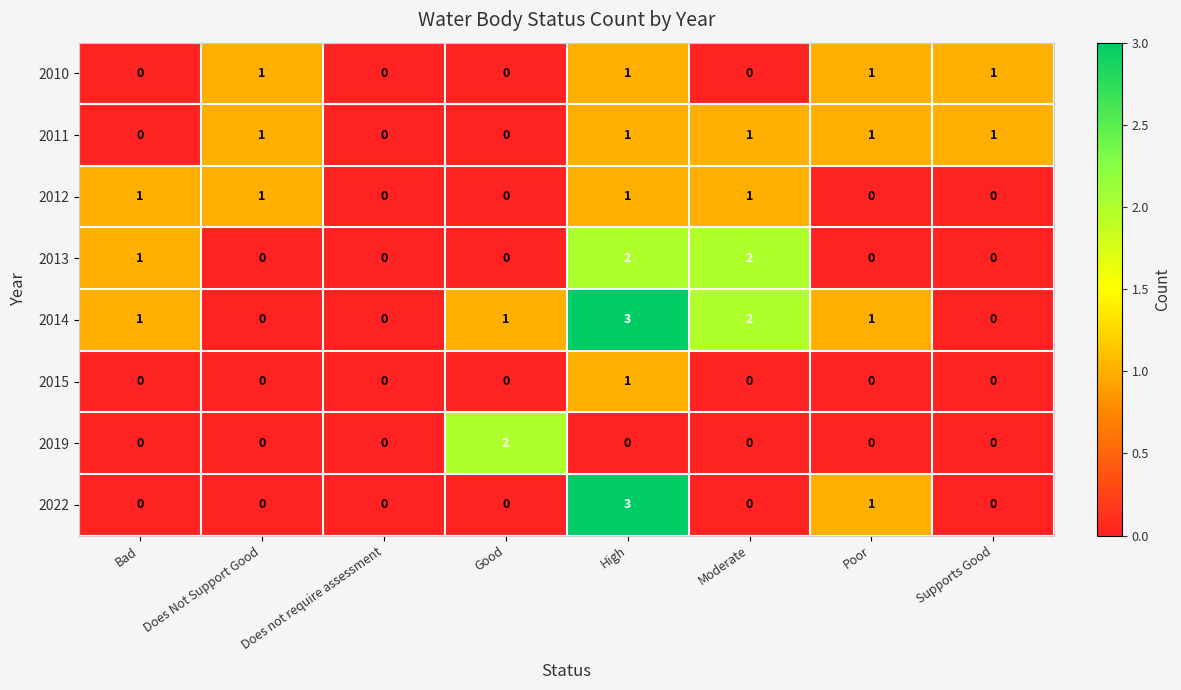

Is it true that 2022 equals 2 at High?

False